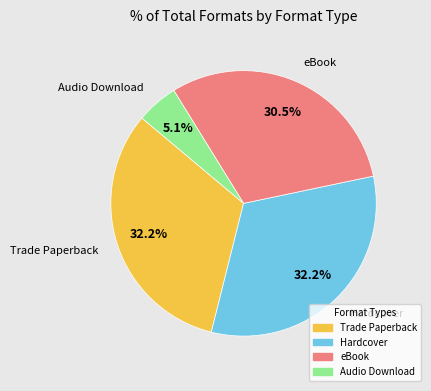

What is the total percentage of Hardcover and eBook?

62.7%